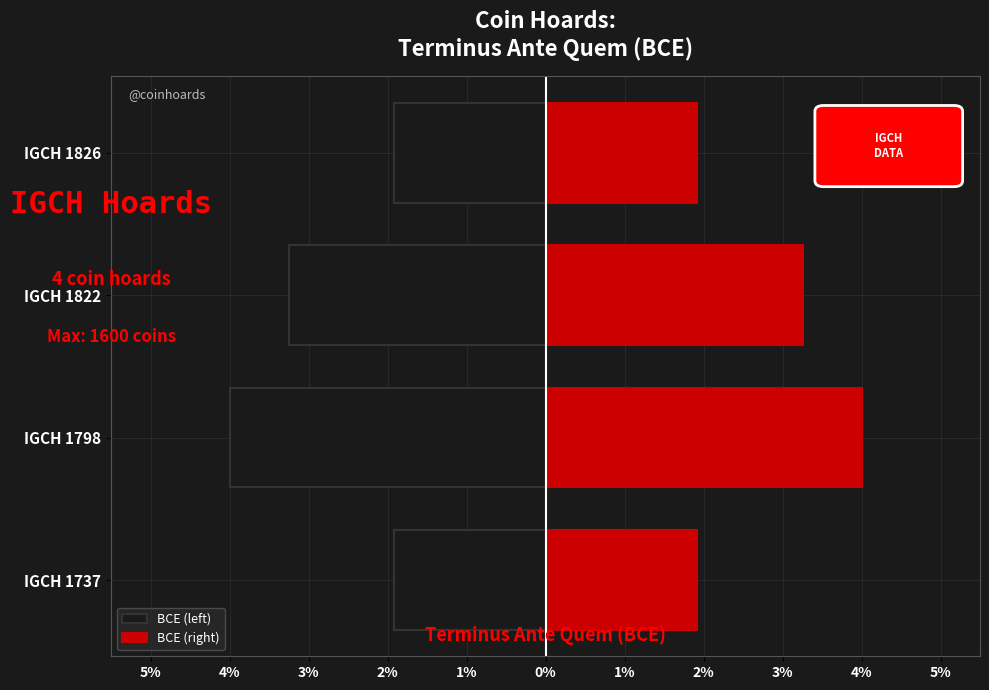

Count the BCE (left) values in the range -3 to -1.

2